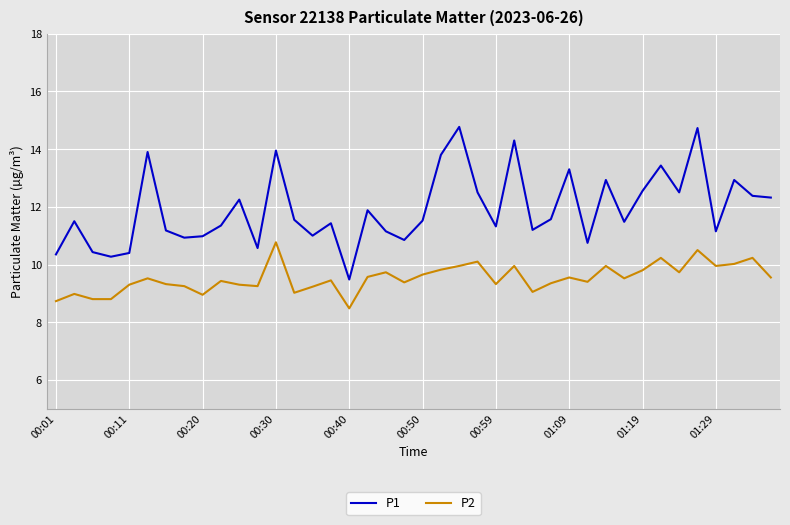

What is the average value of the P2 series?

9.5